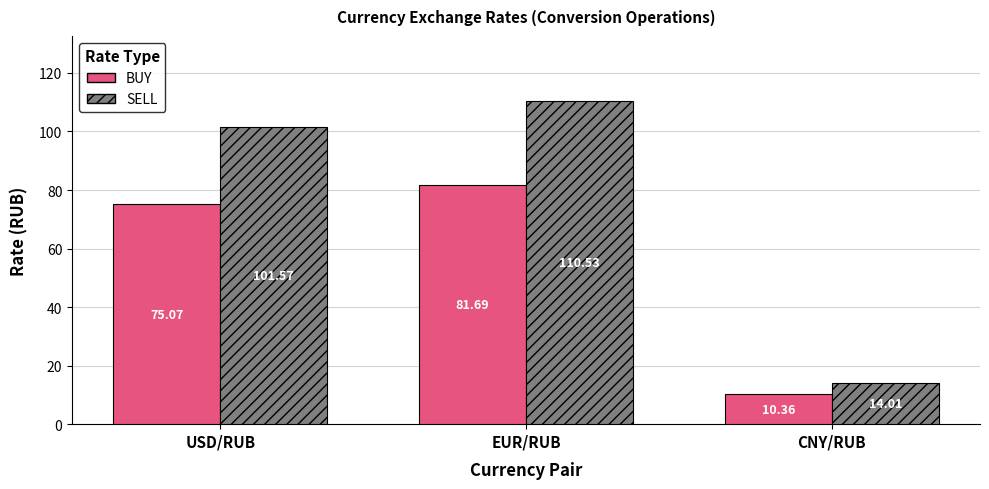

Is it true that SELL equals 110.5 at EUR/RUB?

True